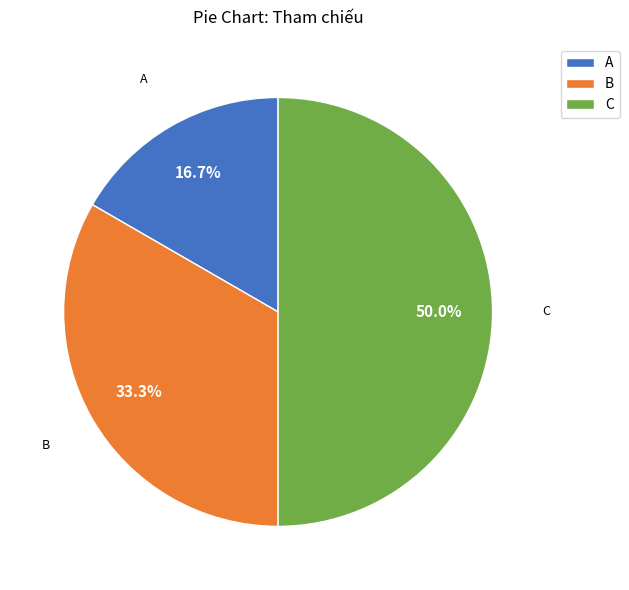

The A slice represents 30% of the pie. True or false?

False